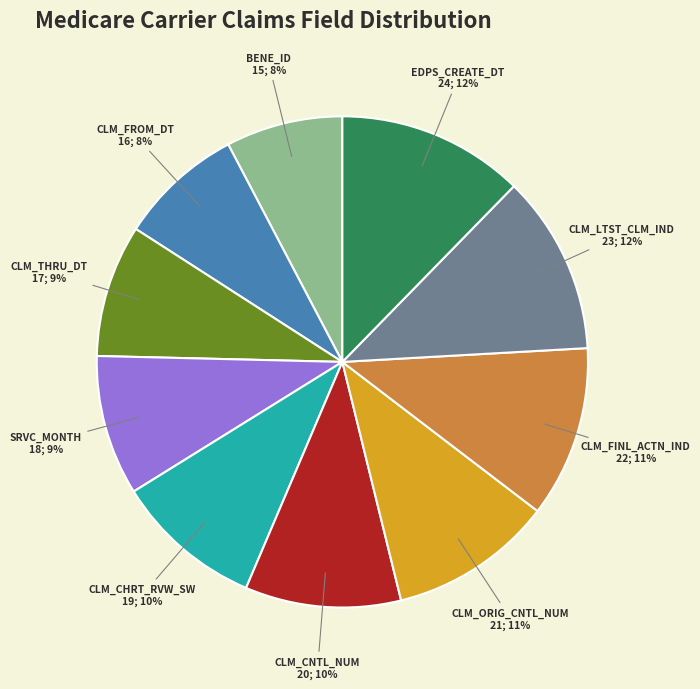

Is there a majority slice in this chart?

No